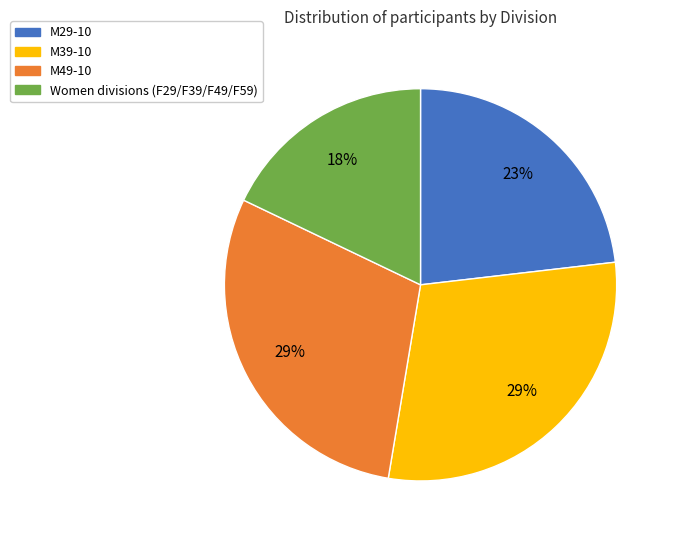

Does M29-10 represent more than half of the total?

No